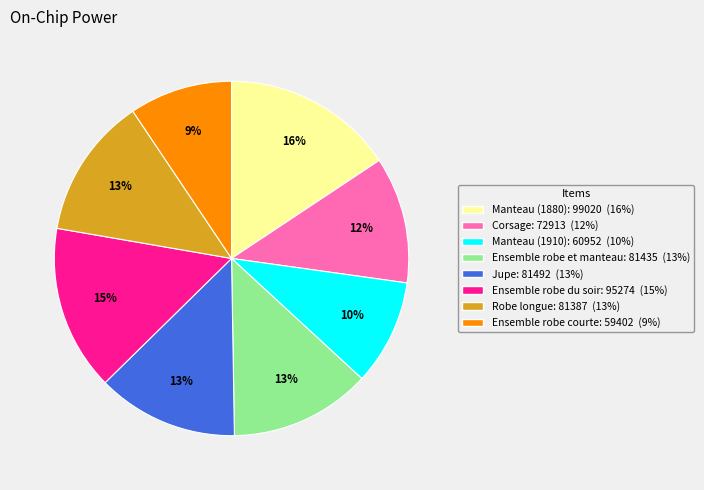

To the nearest percent, what is the average slice percentage?

12%